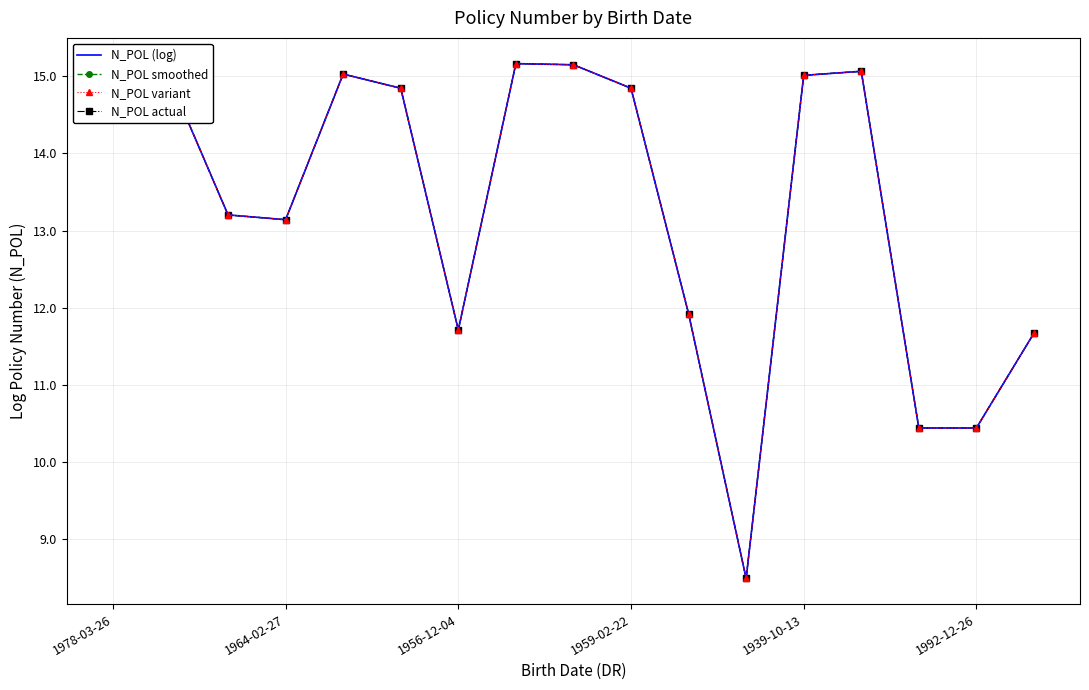

Which series has the largest total across all categories?

N_POL (log)